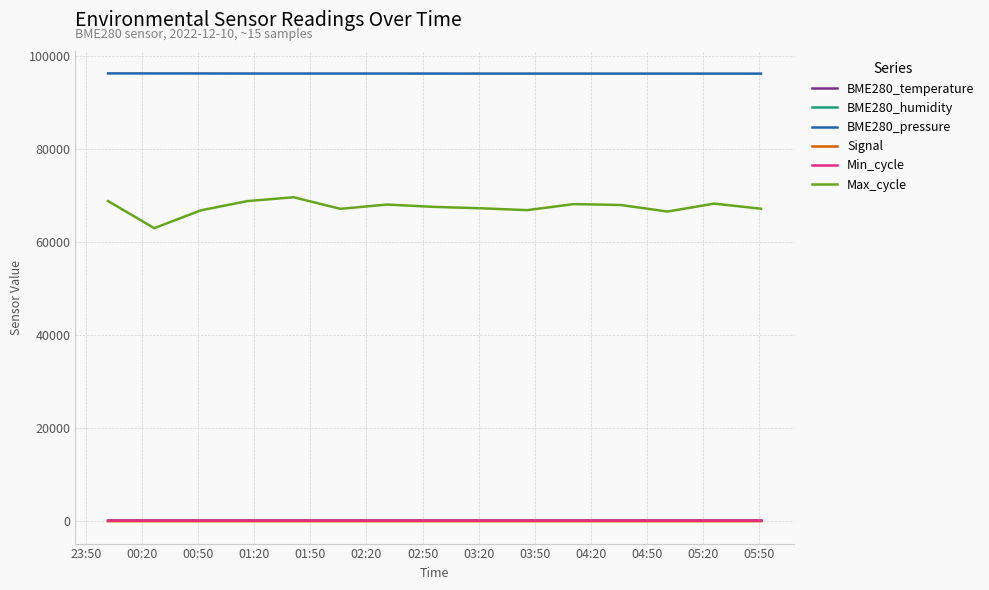

True or false: BME280_temperature and Max_cycle intersect in this chart.

False